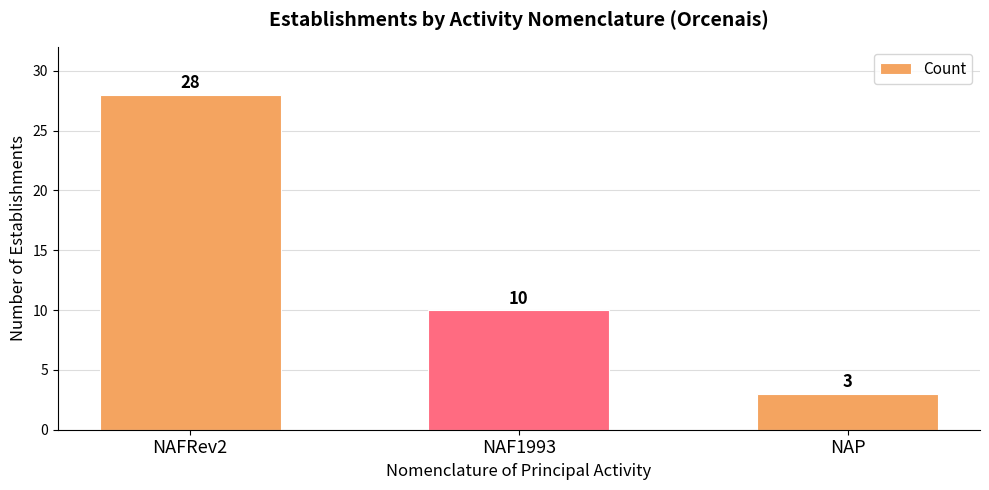

How many data points are less than 10?

1